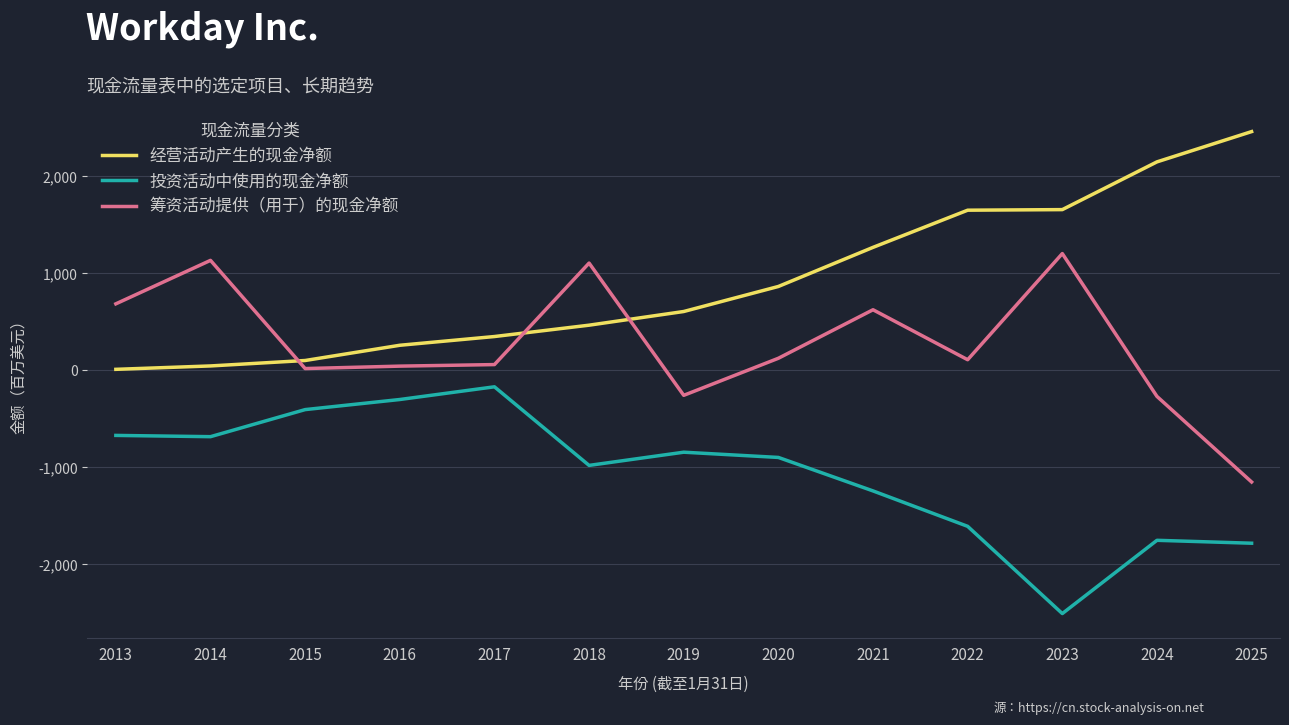

Does the chart have visible grid lines?

Yes